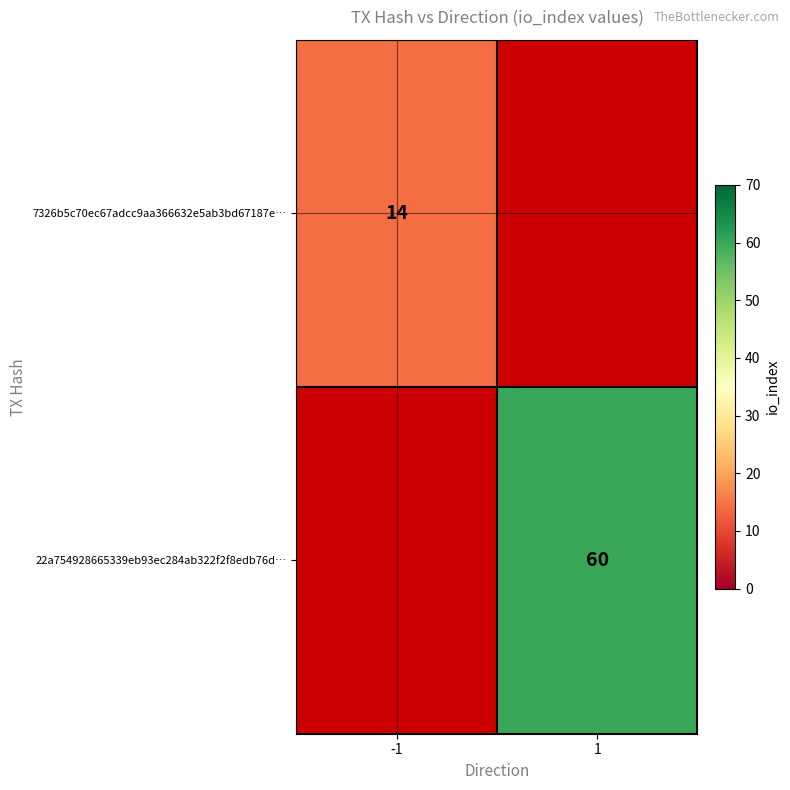

Is the value of 7326b5c70ec67adcc9aa366632e5ab3bd67187e… at -1 greater than the value of 22a754928665339eb93ec284ab322f2f8edb76d… at 1?

No